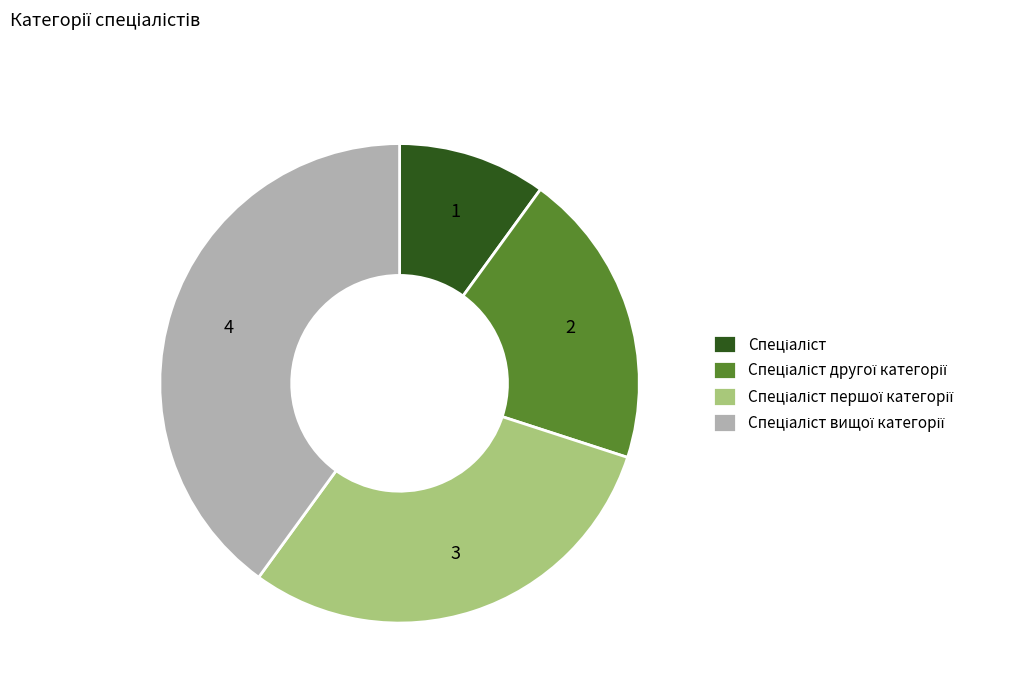

How many segments does this pie chart have?

4